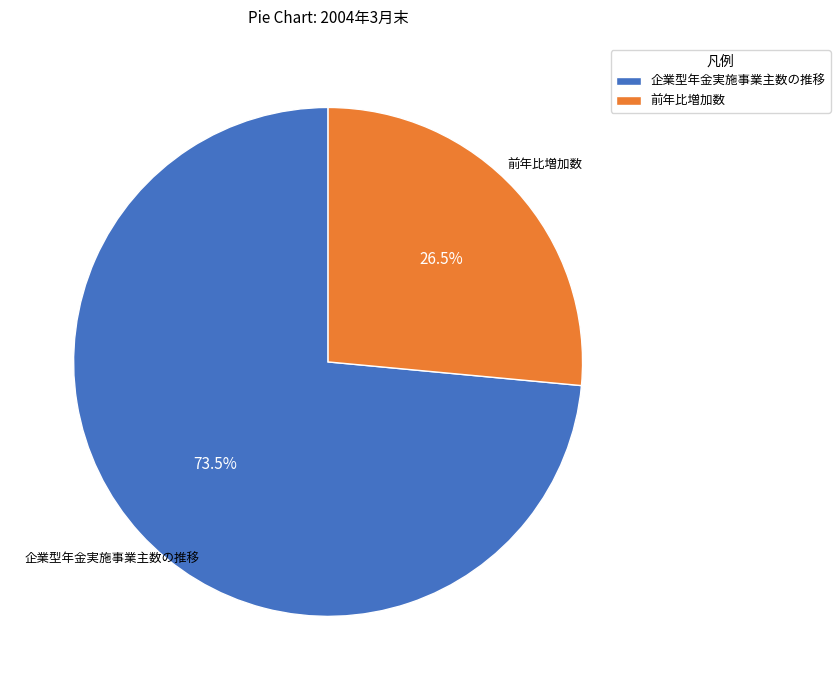

Combined, what portion of the pie is 前年比増加数 and 企業型年金実施事業主数の推移?

100.0%